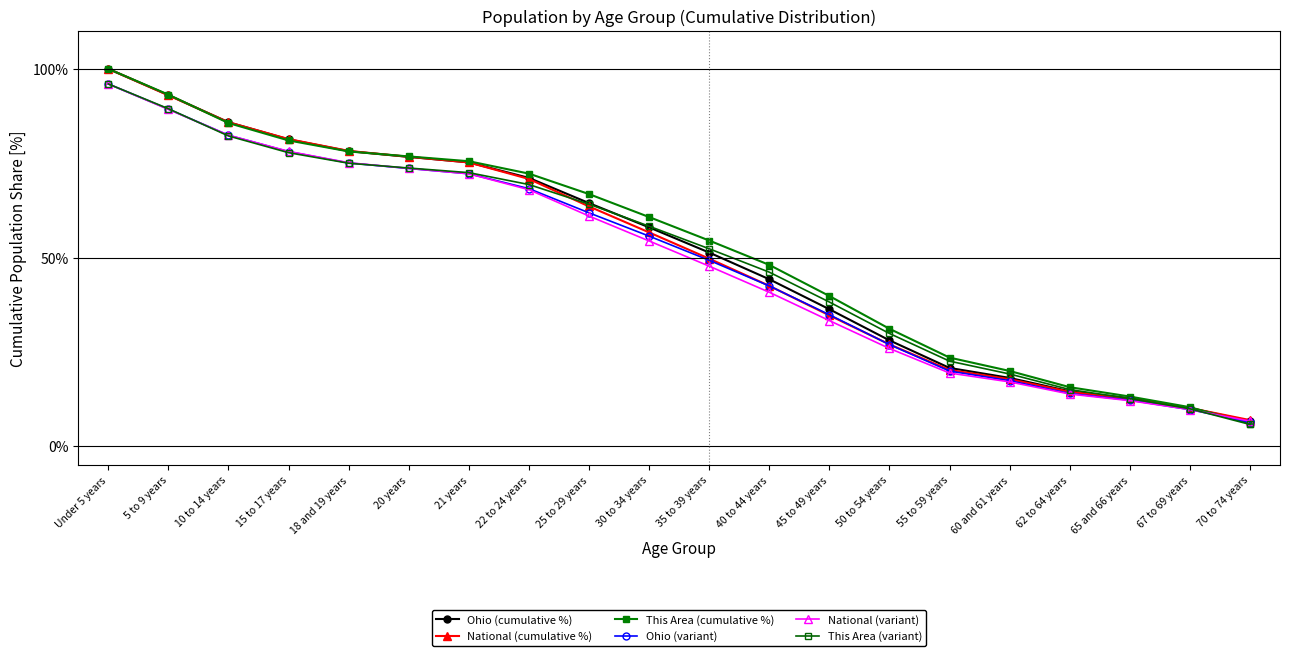

How many lines are shown in the chart?

6